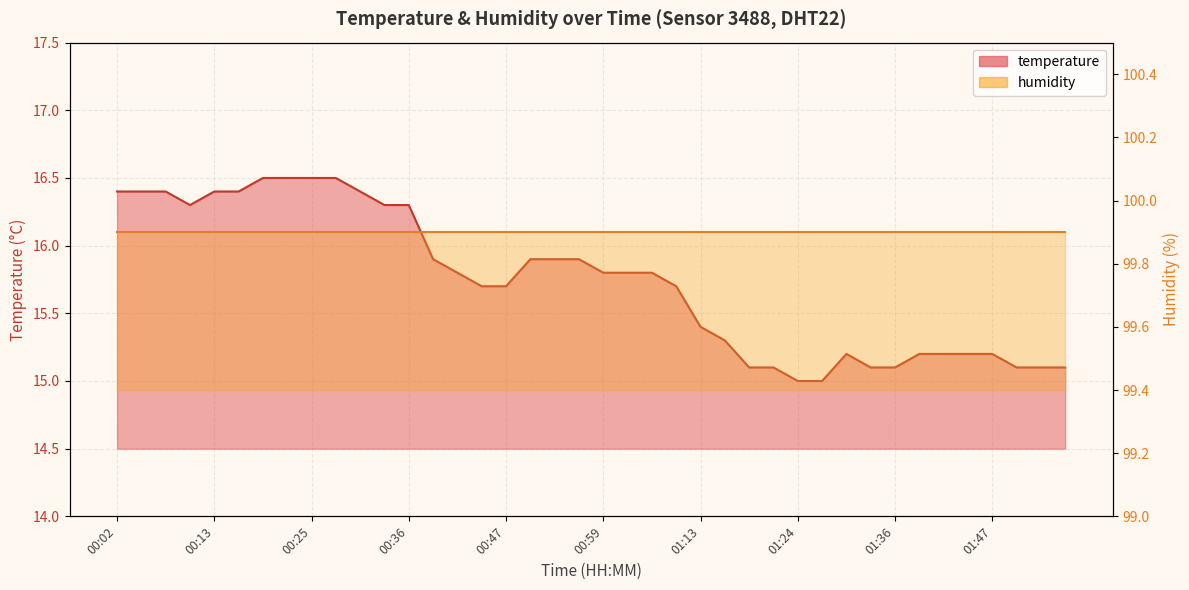

What is the average value?

15.7